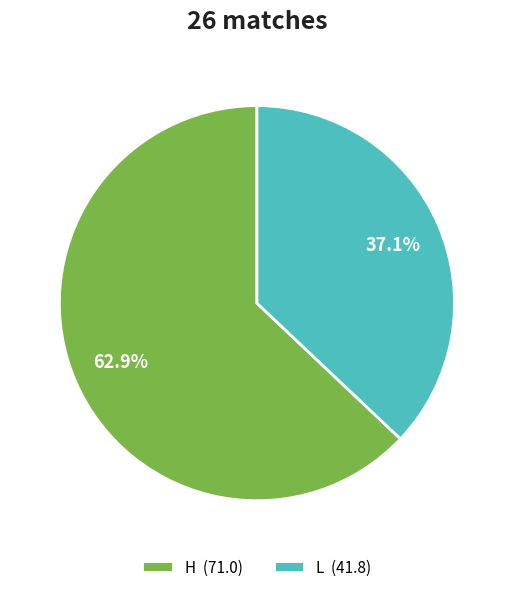

What percentage do L (41.8) and H (71.0) together represent?

100.0%